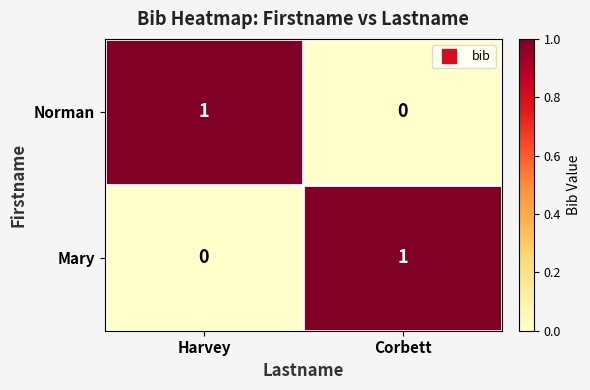

At Harvey, list the series in order from smallest to largest.

Mary, Norman